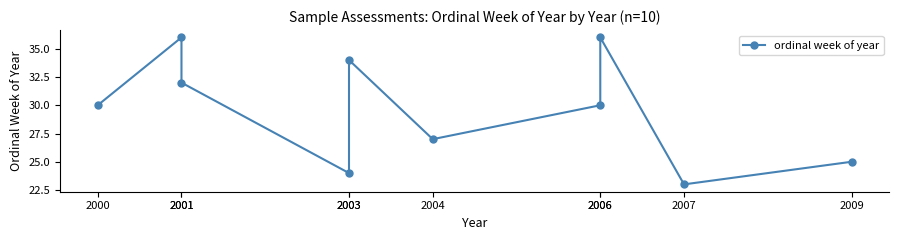

What is the smallest value displayed?

23